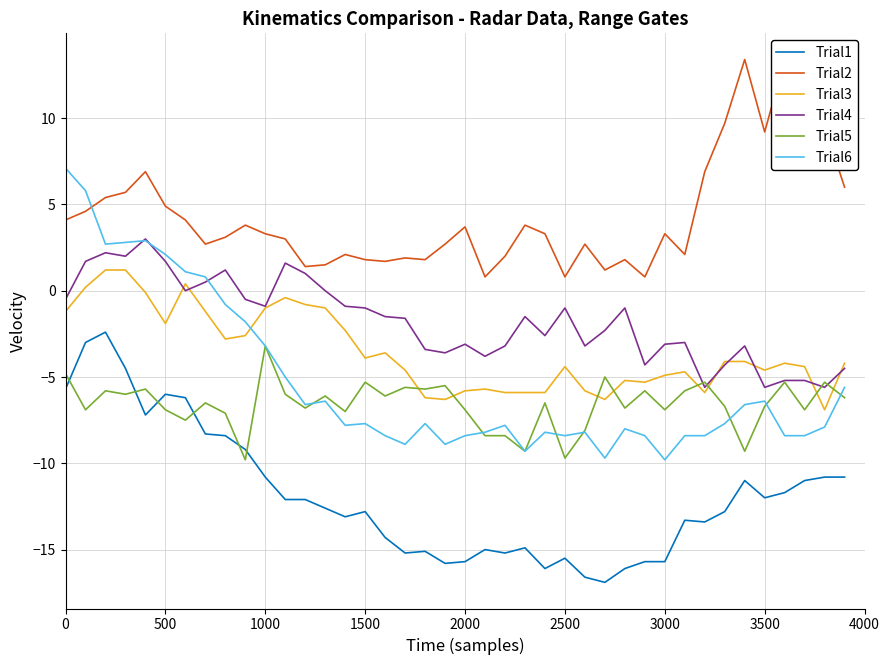

In Trial2, how many points are lower than both neighbors (excluding endpoints)?

10